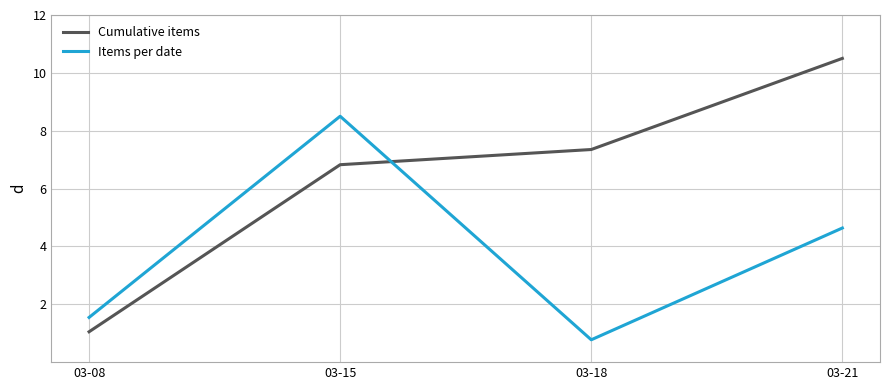

Where is the first local maximum for Items per date?

03-15